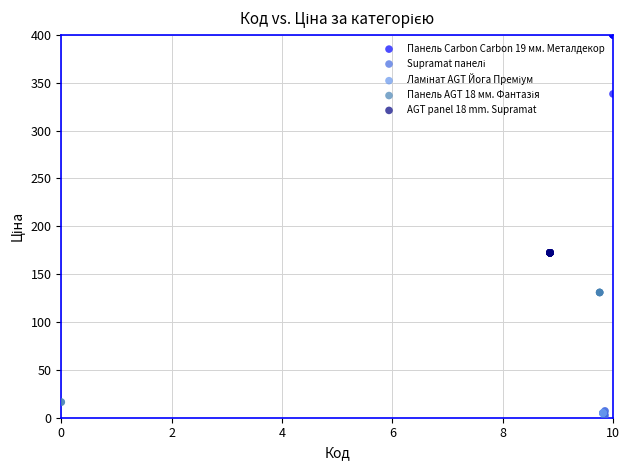

Which series reaches the maximum Y coordinate?

Панель Carbon Carbon 19 мм. Металдекор